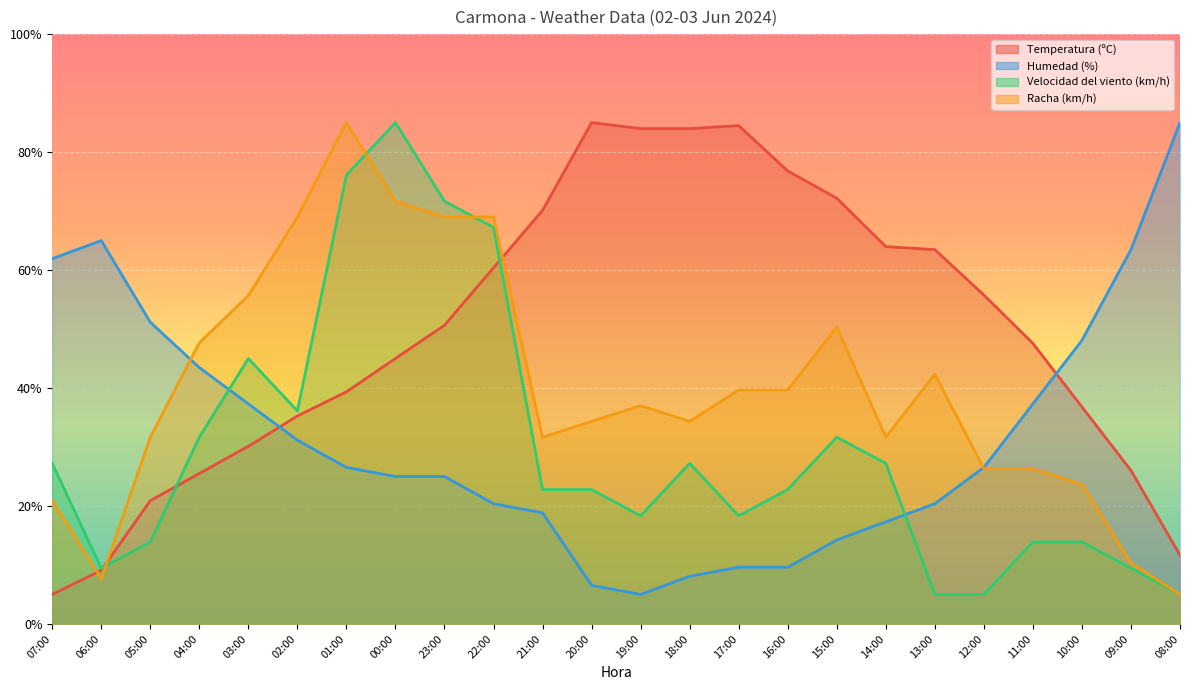

Reading left to right, what are all the values shown in this chart?

Temperatura (ºC): 5.0	9.1	20.9	25.5	30.1	35.3	39.4	45.0	50.6	60.4	70.1	85.0	84.0	84.0	84.5	76.8	72.2	64.0	63.5	55.8	47.6	36.8	26.0	11.7
Humedad (%): 61.9	65.0	51.2	43.5	37.3	31.2	26.5	25.0	25.0	20.4	18.8	6.5	5.0	8.1	9.6	9.6	14.2	17.3	20.4	26.5	37.3	48.1	63.5	85.0
Velocidad del viento (km/h): 27.2	9.4	13.9	31.7	45.0	36.1	76.1	85.0	71.7	67.2	22.8	22.8	18.3	27.2	18.3	22.8	31.7	27.2	5.0	5.0	13.9	13.9	9.4	5.0
Racha (km/h): 21.0	7.7	31.7	47.7	55.7	69.0	85.0	71.7	69.0	69.0	31.7	34.3	37.0	34.3	39.7	39.7	50.3	31.7	42.3	26.3	26.3	23.7	10.3	5.0